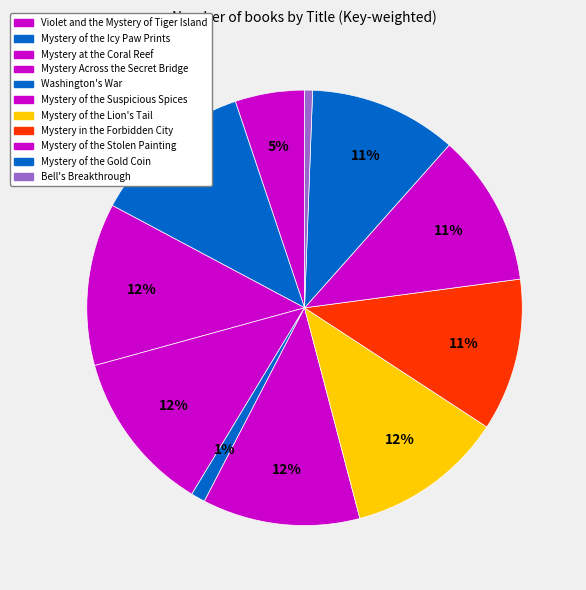

To the nearest percent, what portion does Washington's War represent?

1%